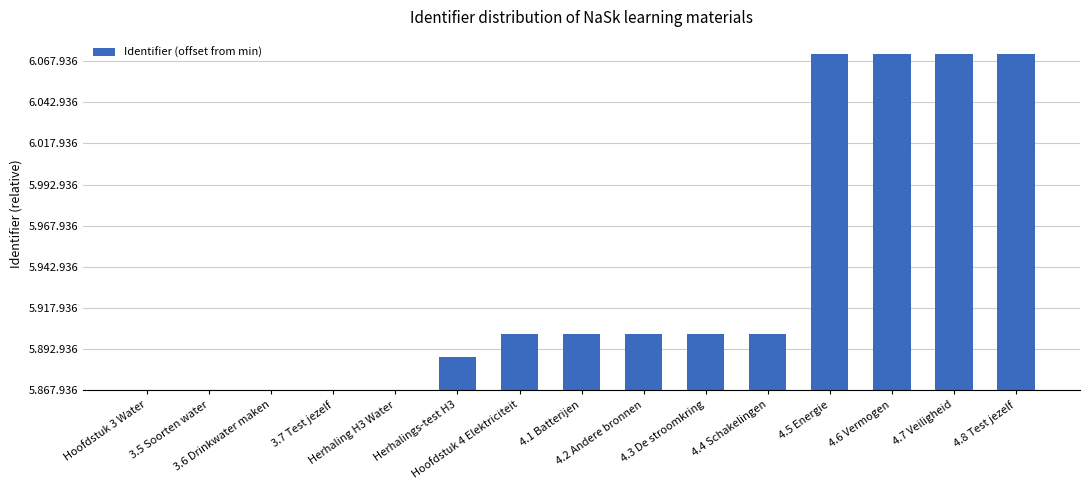

What is the difference between the values at Herhalings-test H3 and 3.6 Drinkwater maken?

20577